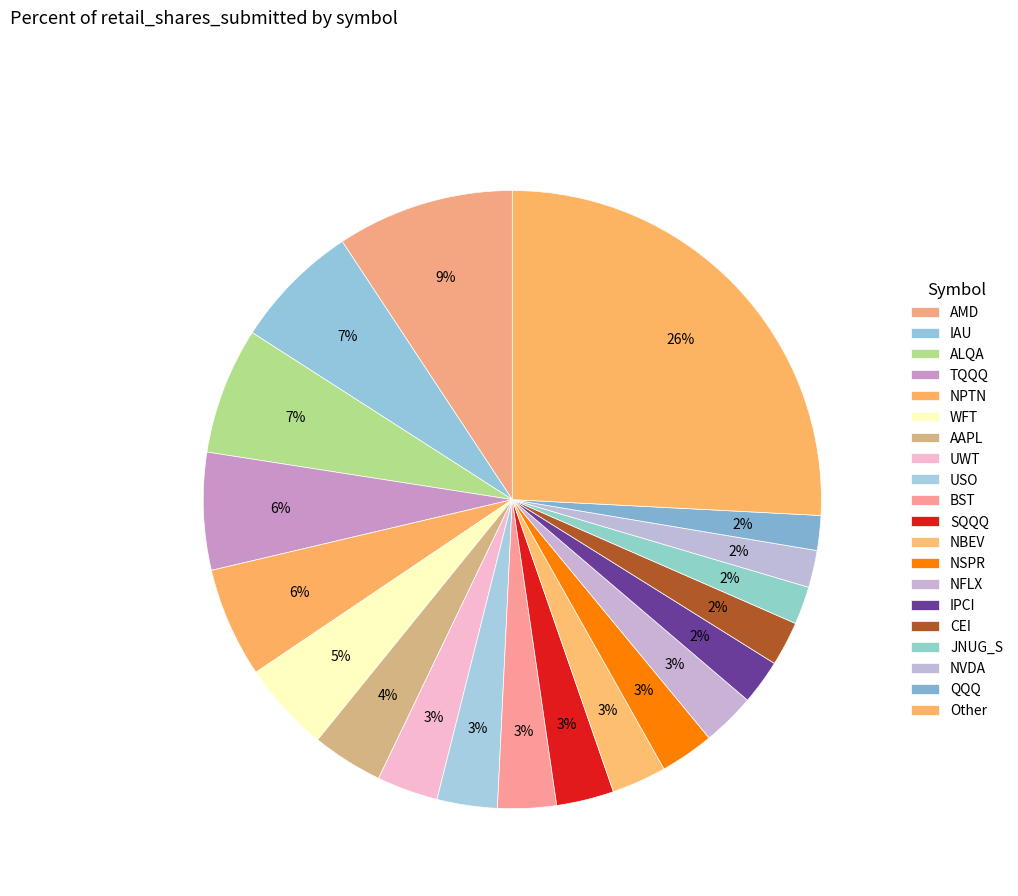

Which category has the biggest portion of the pie?

Other